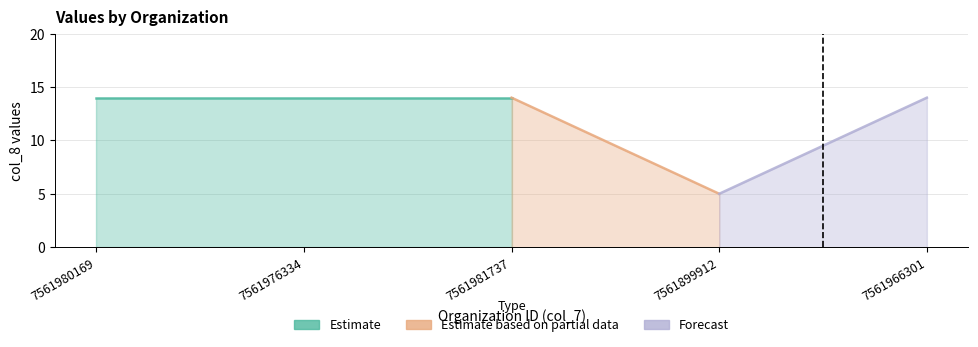

What is the label of the 5th point from the left?

7561966301